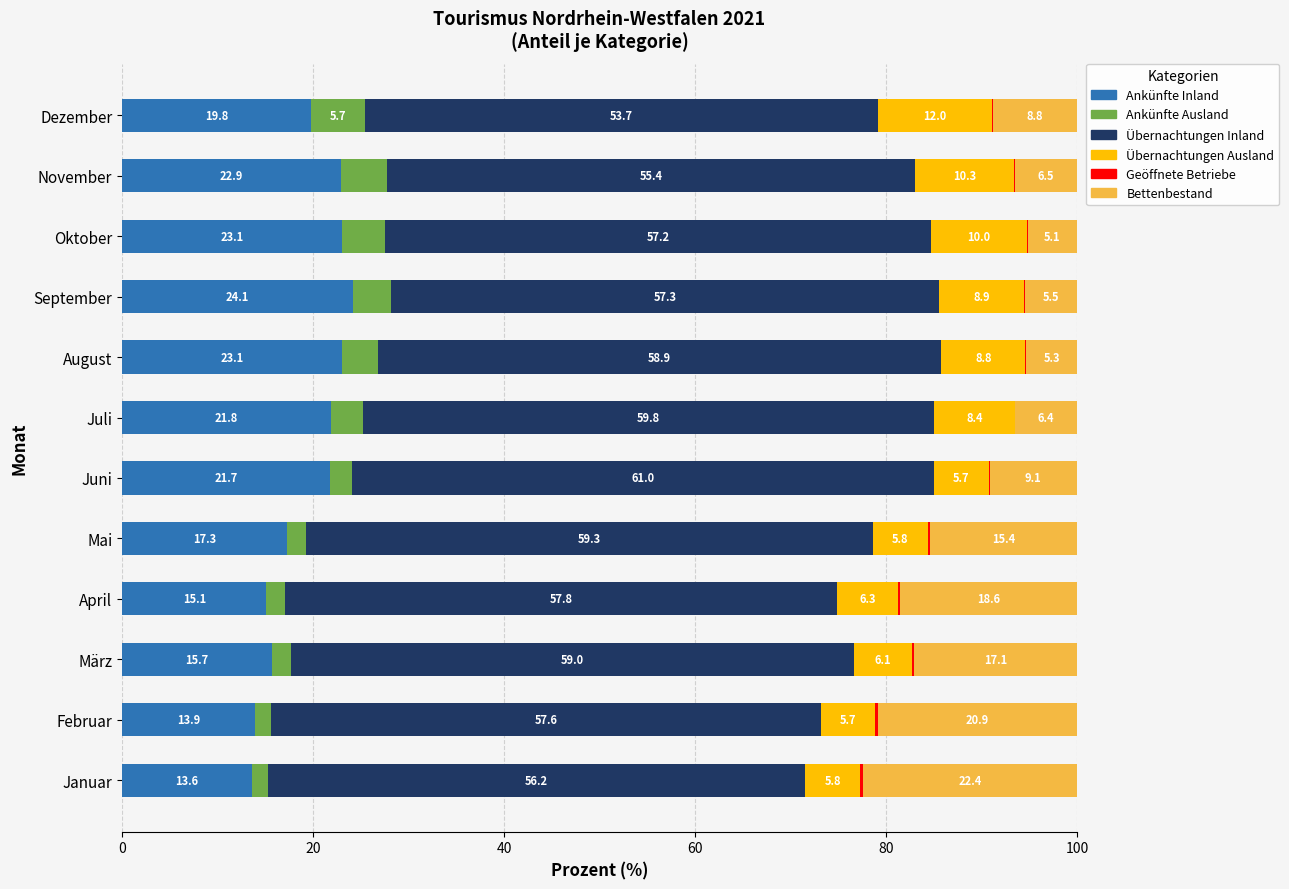

The value of Ankünfte Inland at September is 32.8. True or false?

False